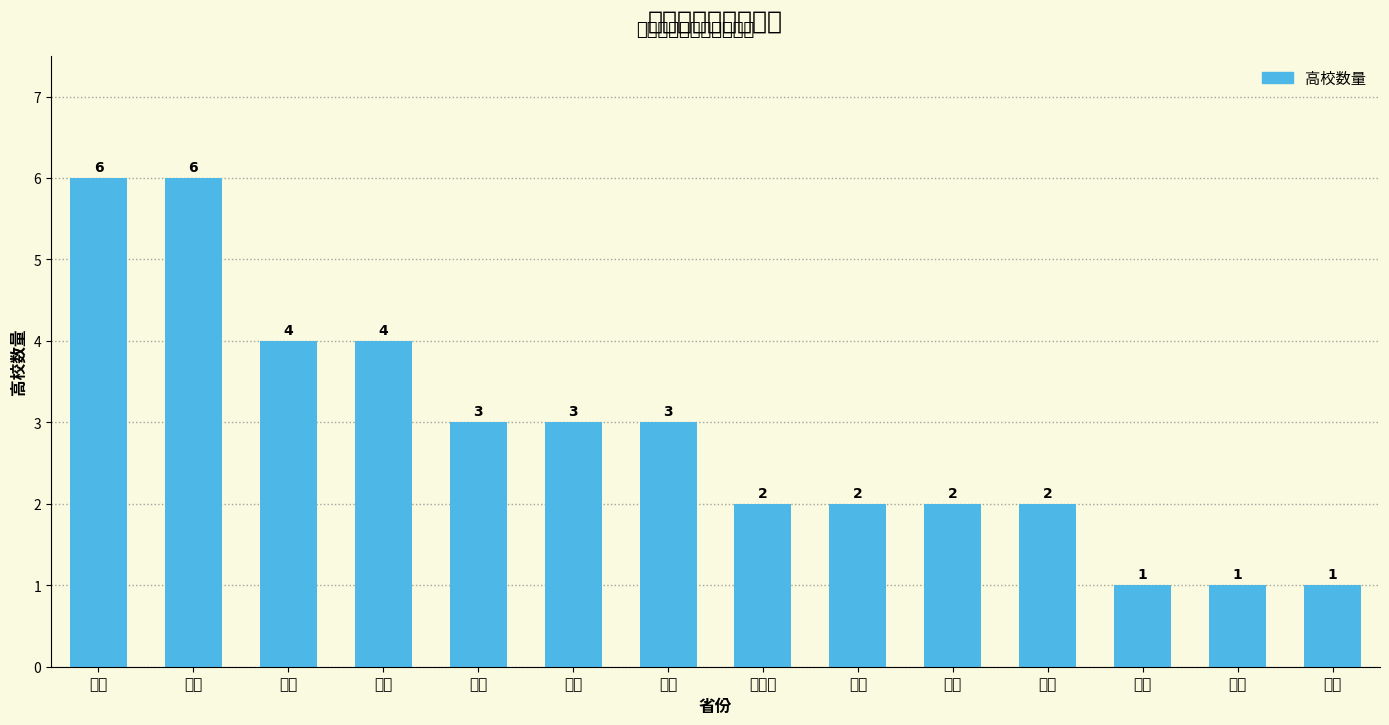

Reading left to right, list all the values displayed in this chart.

6	6	4	4	3	3	3	2	2	2	2	1	1	1